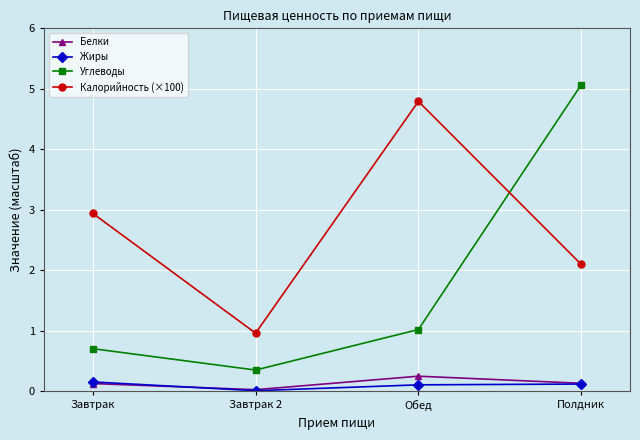

Which series ends up on top after the final intersection of Углеводы and Калорийность (×100)?

Углеводы